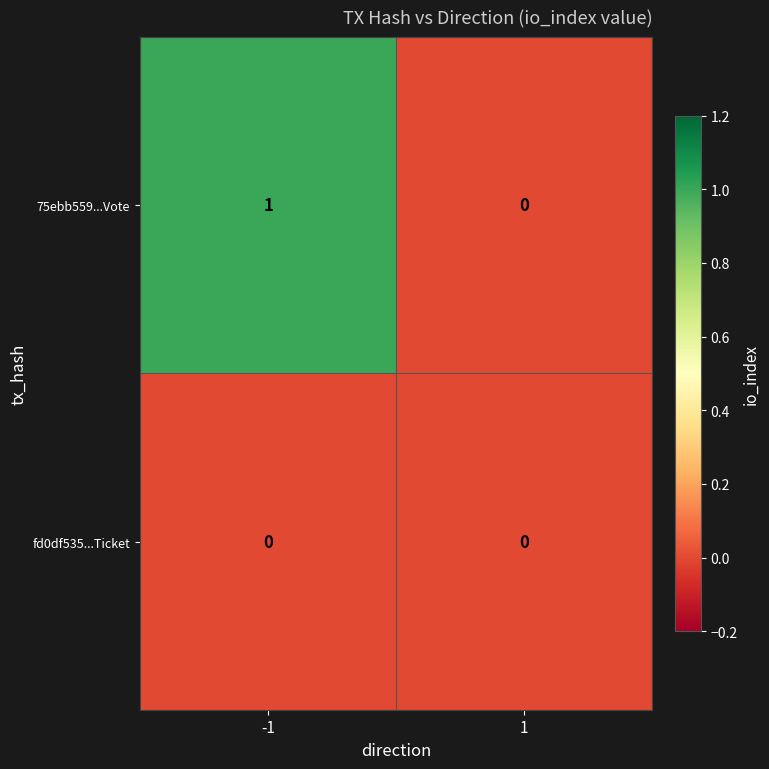

Between -1 and 1, which series saw the biggest shift?

75ebb559...Vote